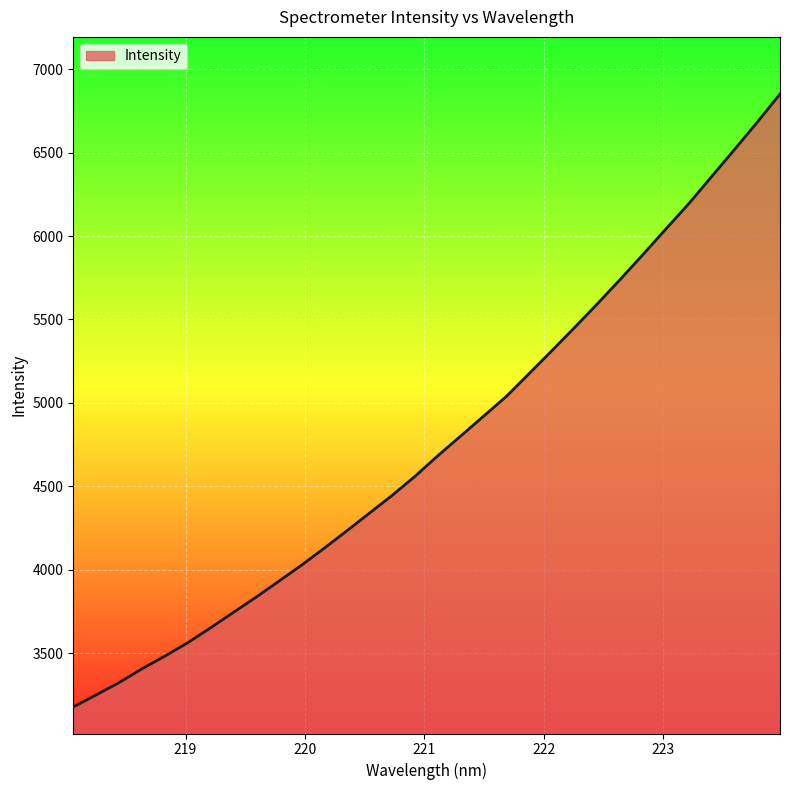

What is the difference between the maximum and minimum values?

3673.7